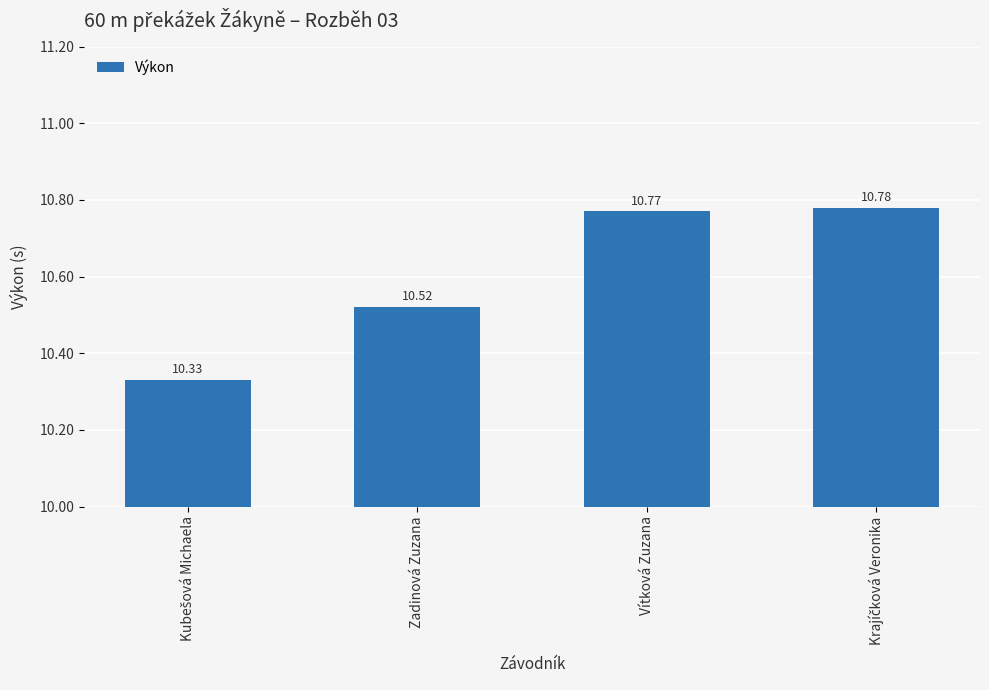

What is the difference between the second highest and minimum values?

0.4